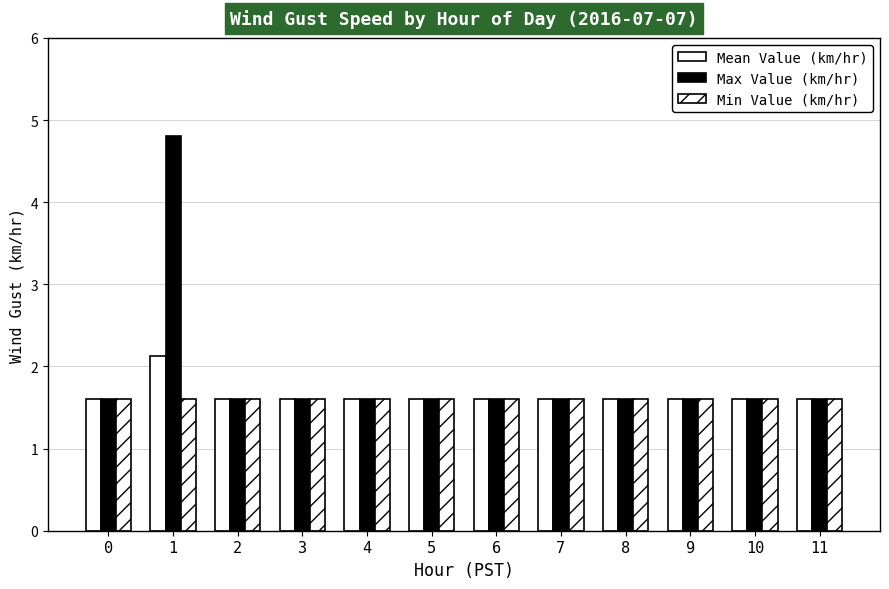

How many data points does each series have?

12